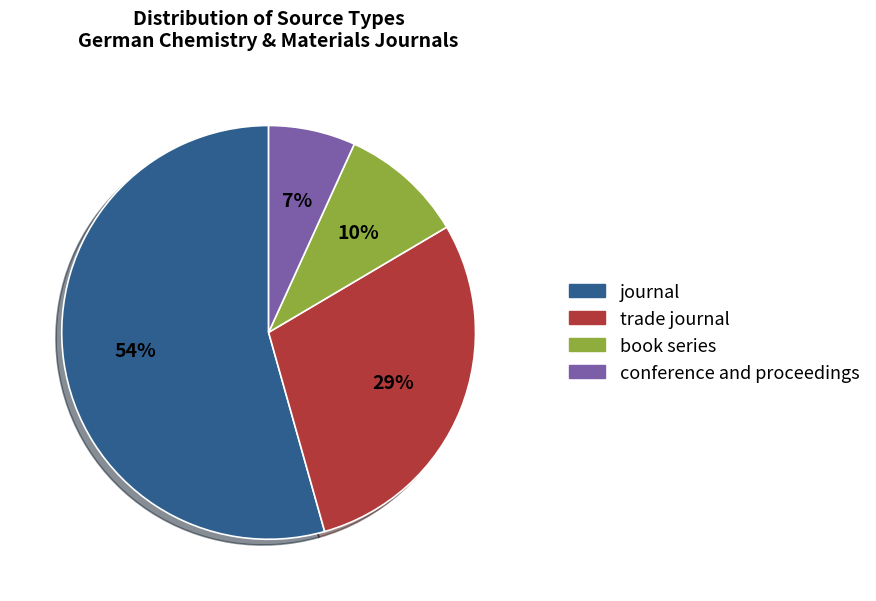

How many segments does this pie chart have?

4